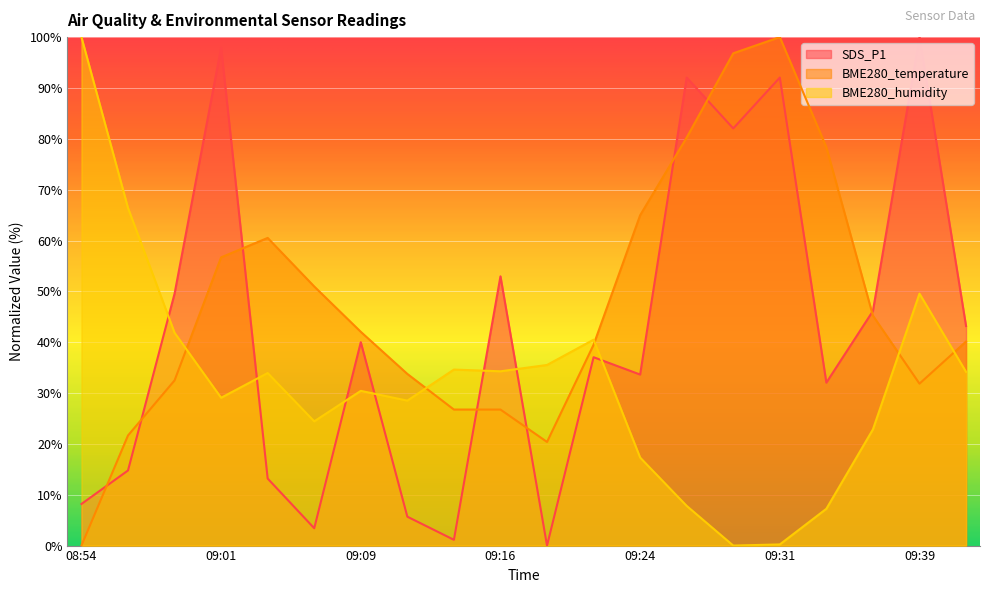

Reading right to left, transcribe all the data shown in this chart.

SDS_P1: 43.2	100.0	46.1	32.0	92.0	82.0	92.0	33.6	37.0	0.0	53.0	1.1	5.7	40.0	3.4	13.2	98.0	49.5	14.8	8.2
BME280_temperature: 40.1	31.8	45.2	78.3	100.0	96.8	80.3	65.0	39.5	20.4	26.8	26.8	33.8	42.0	51.0	60.5	56.7	32.5	21.7	0.0
BME280_humidity: 34.2	49.5	22.9	7.2	0.2	0.0	7.8	17.3	40.5	35.5	34.3	34.6	28.5	30.4	24.4	33.9	29.1	41.9	66.4	100.0